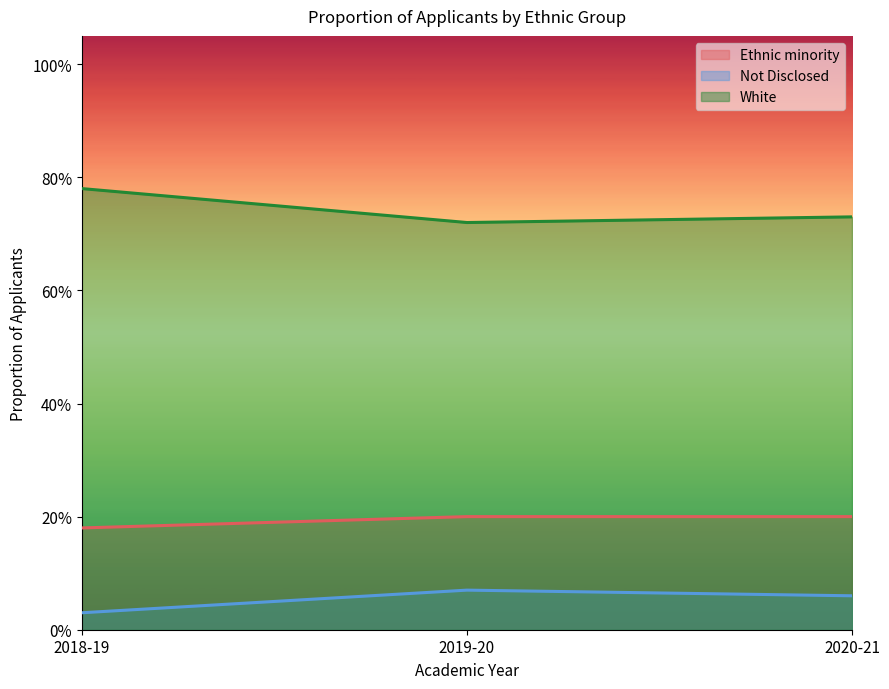

At which label does Not Disclosed reach its minimum?

2018-19